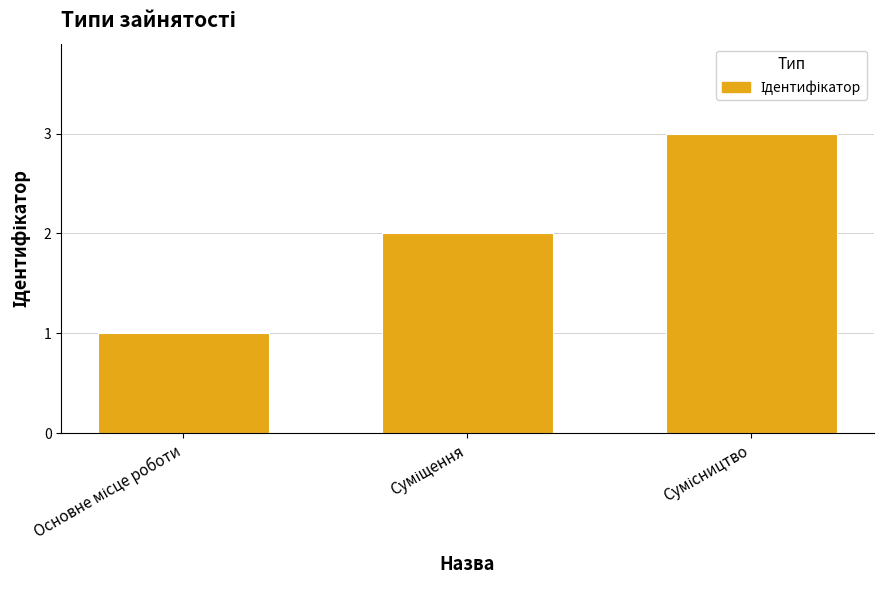

What is the value of the 2nd bar from the left?

2